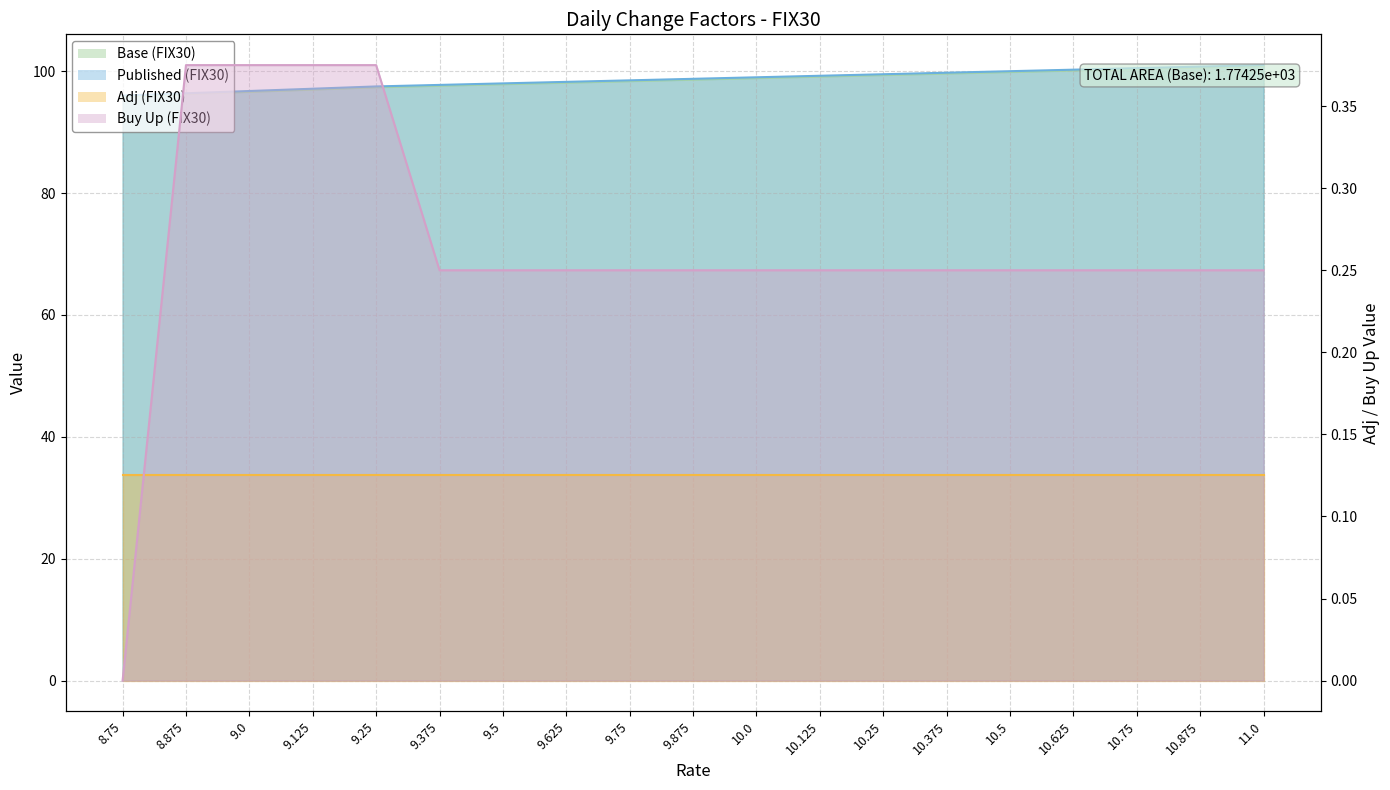

Which has a higher value, 9.875 or 9.5?

9.875